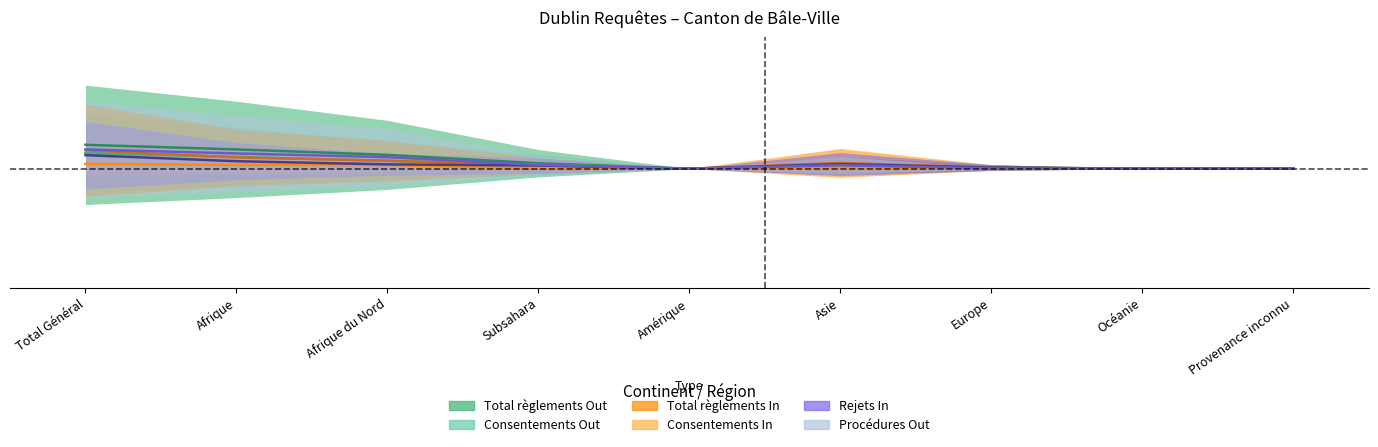

At which category does Total règlements In reach its first local peak?

Asie